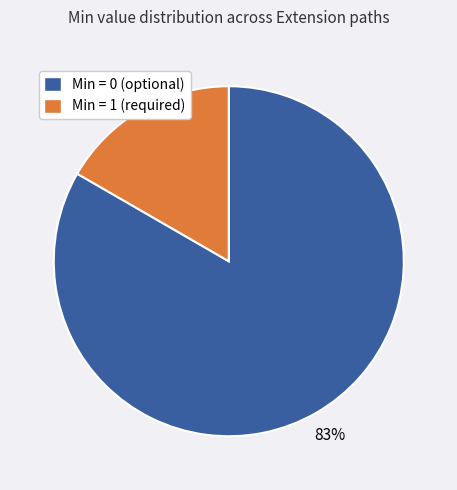

Is there a majority slice in this chart?

Yes